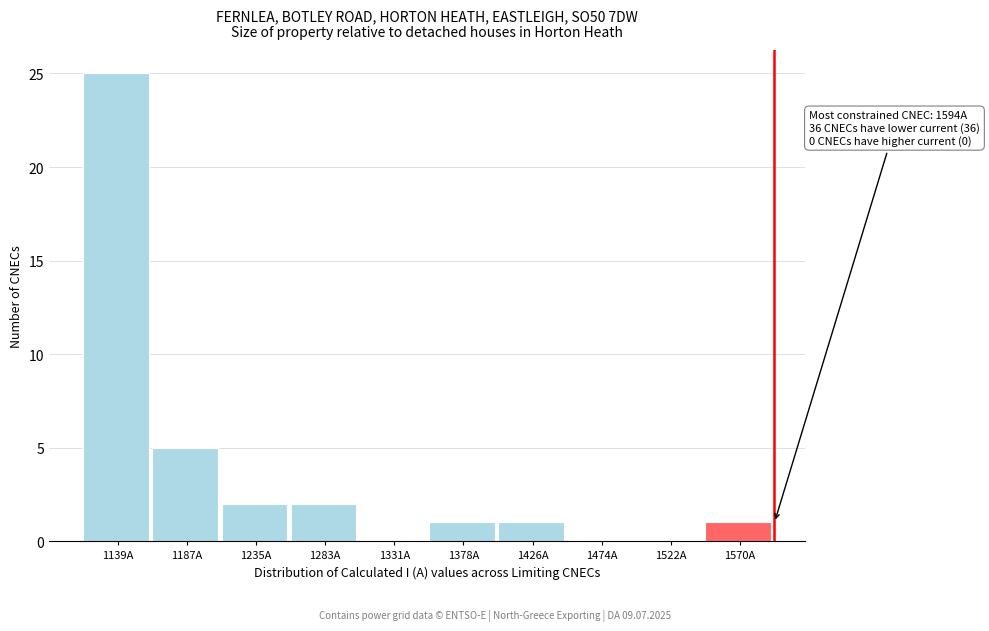

Which range on the x-axis has the tallest bar?

1115 to 1165